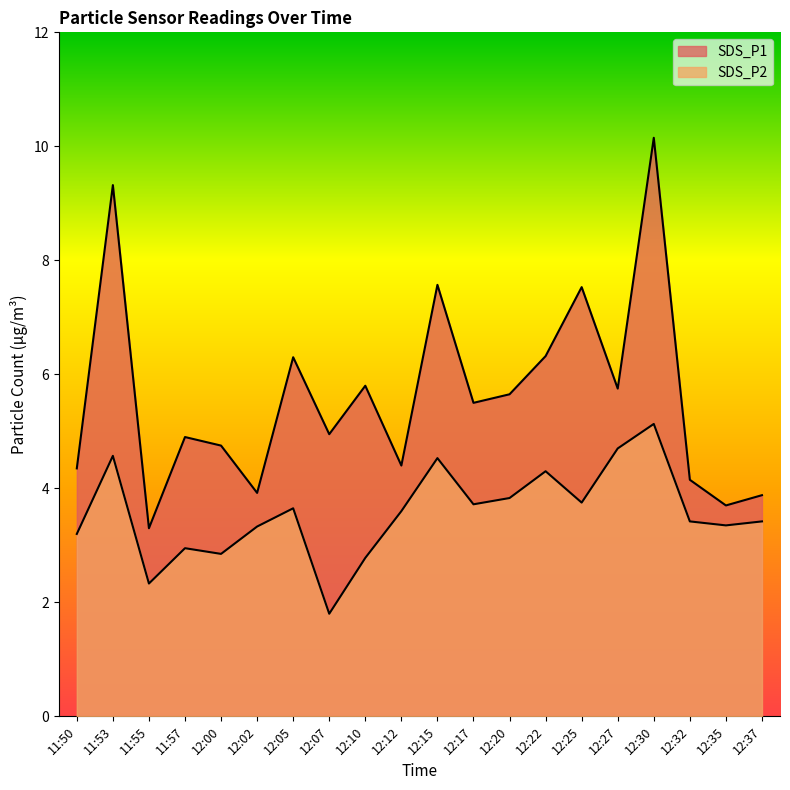

Between 12:37 and 12:05, which is larger?

12:05